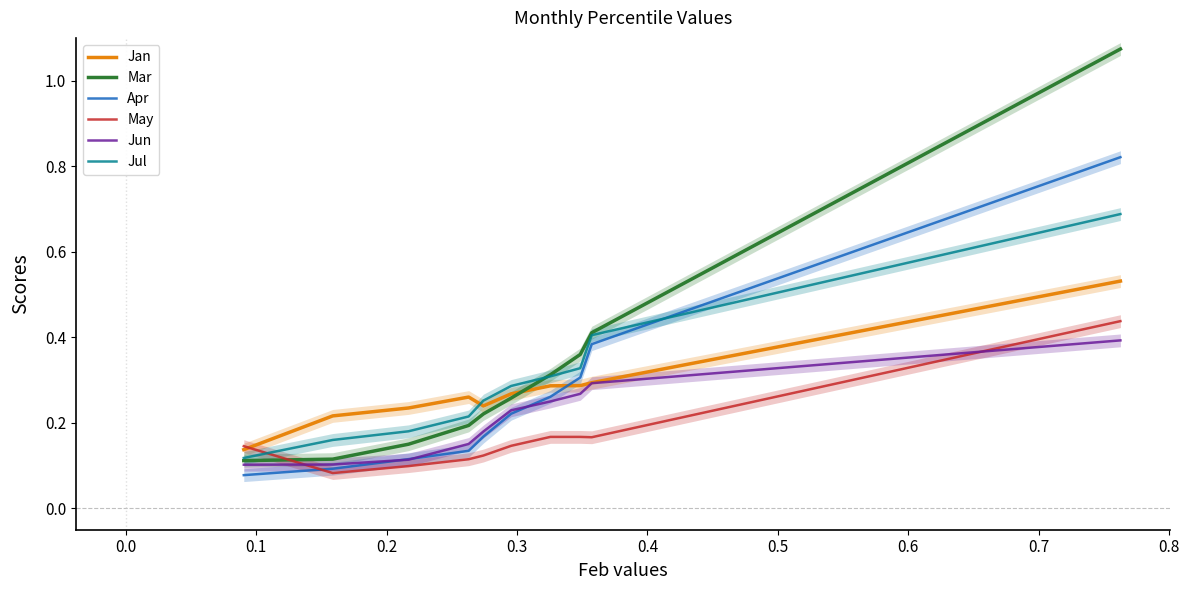

True or false: Jul and Jan cross at least once.

True